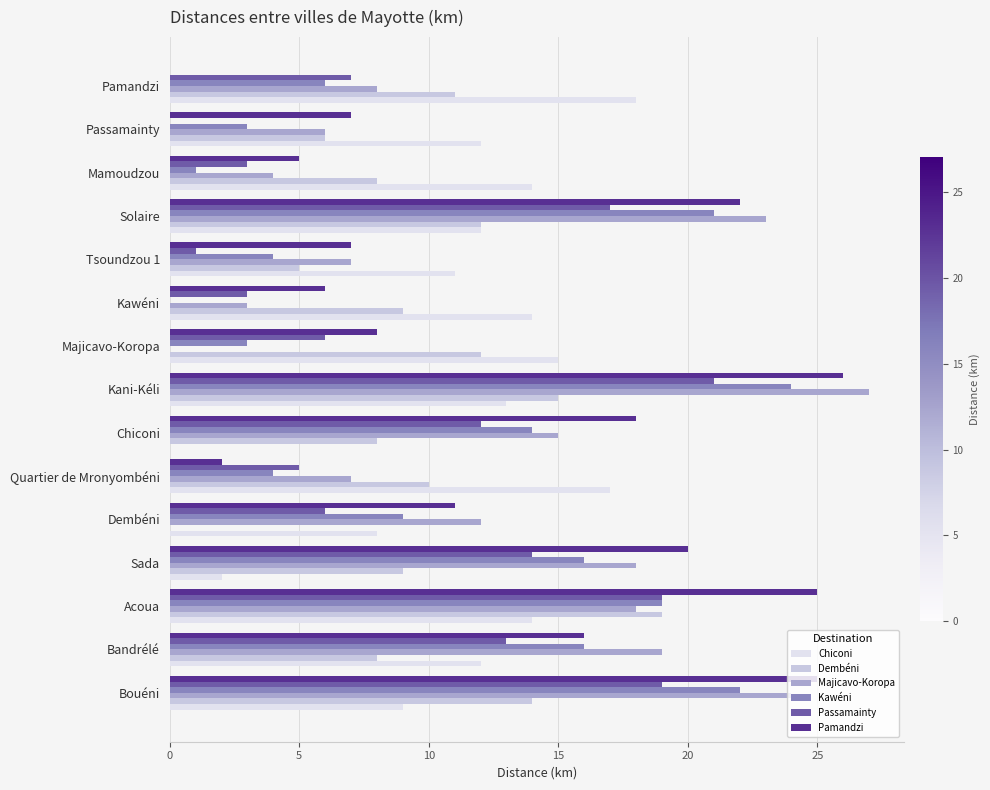

At which label does Majicavo-Koropa reach its peak?

Kani-Kéli